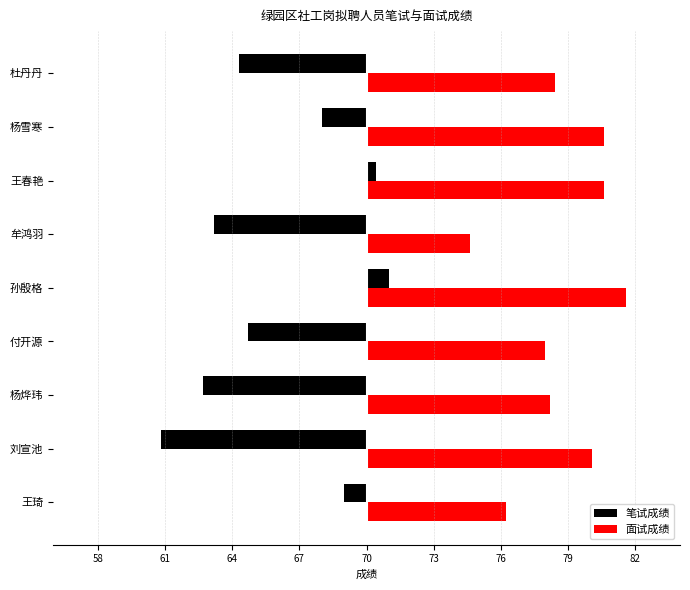

What are all the series names shown in the legend?

笔试成绩, 面试成绩